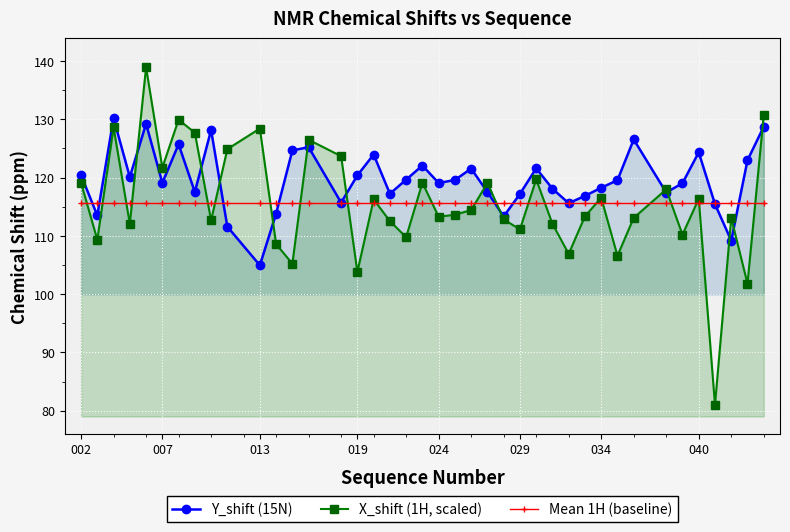

True or false: Y_shift (15N) and X_shift (1H, scaled) cross at least once.

True